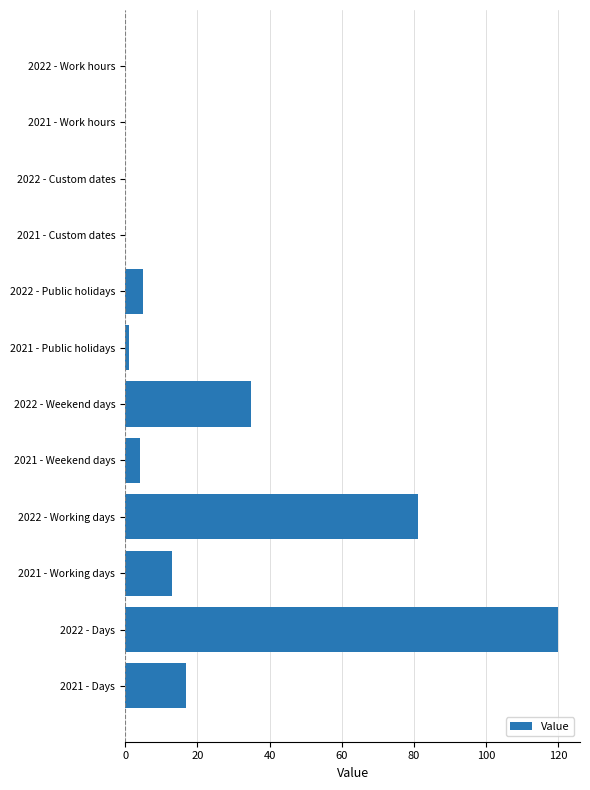

Is it true that the value at 2021 - Work hours is -77?

False